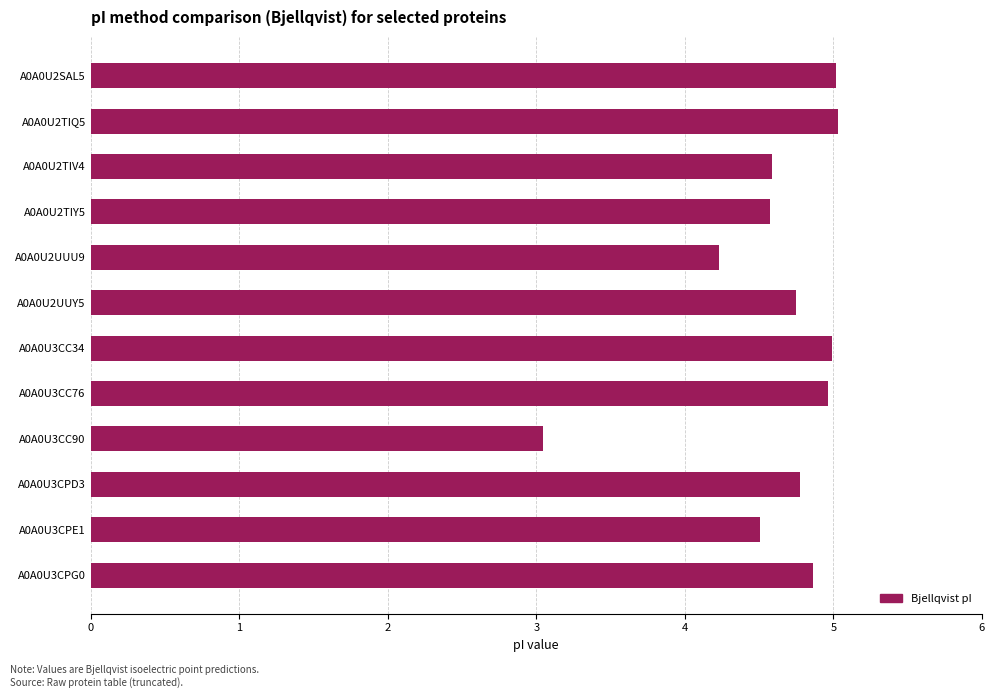

At which label is the value closest to 4?

A0A0U2UUU9